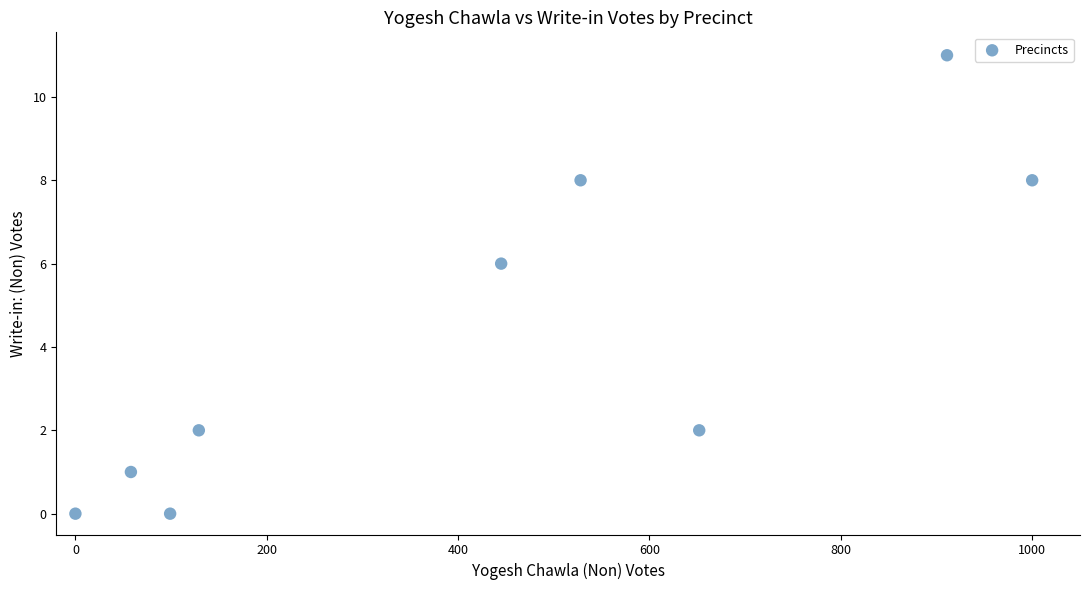

What Y value in the scatter plot is closest to 5?

6